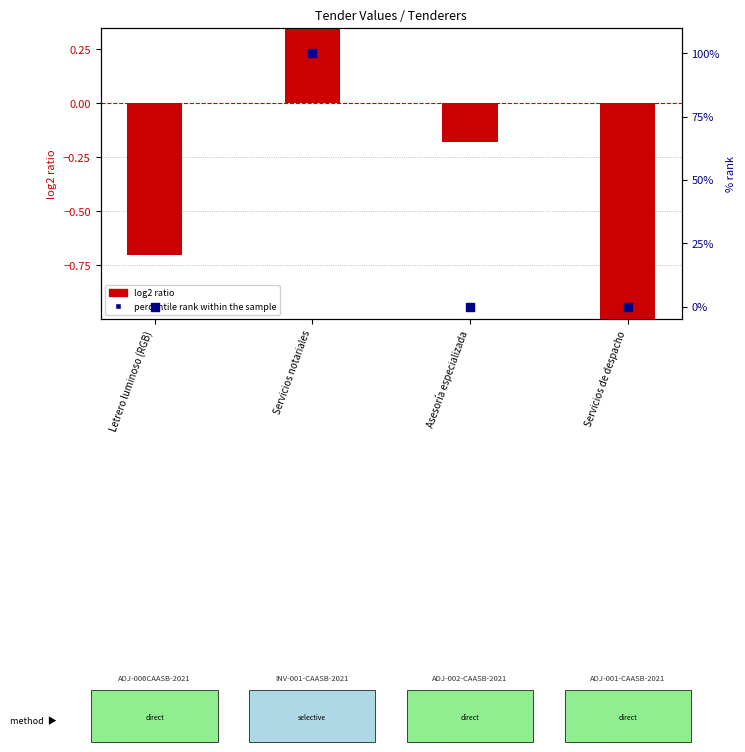

At how many categories does at least one series exceed 99?

1